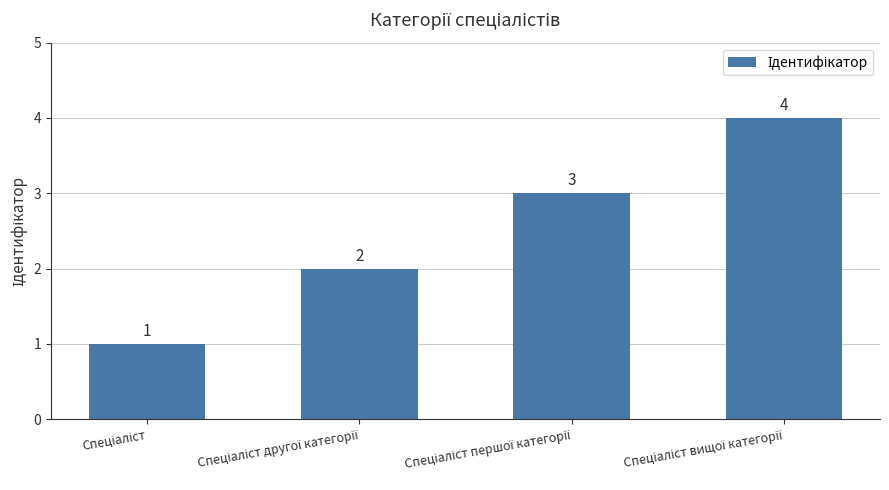

What is the greatest value displayed?

4